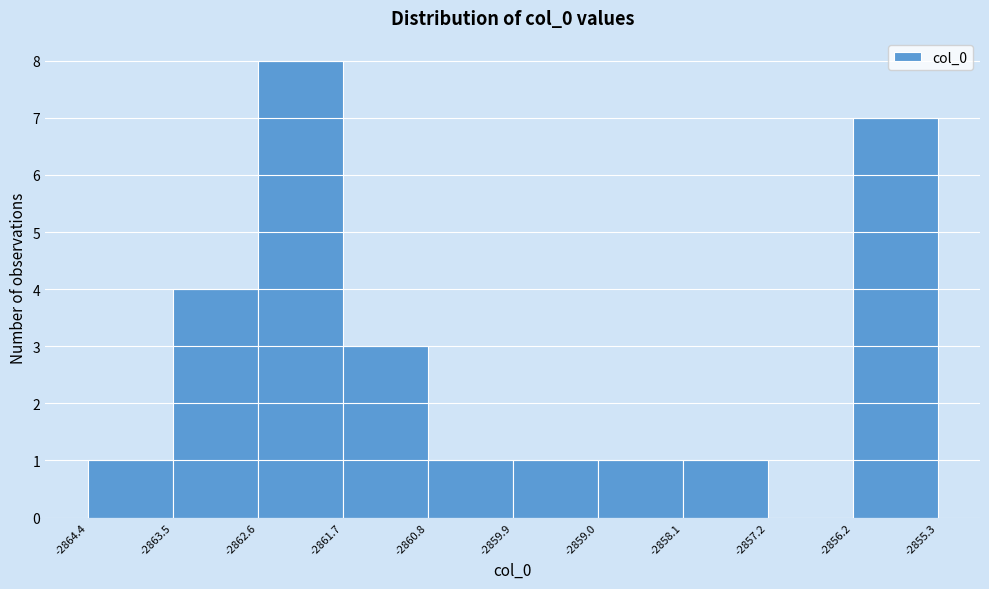

Which range on the x-axis has the tallest bar?

-2862.6 to -2861.7